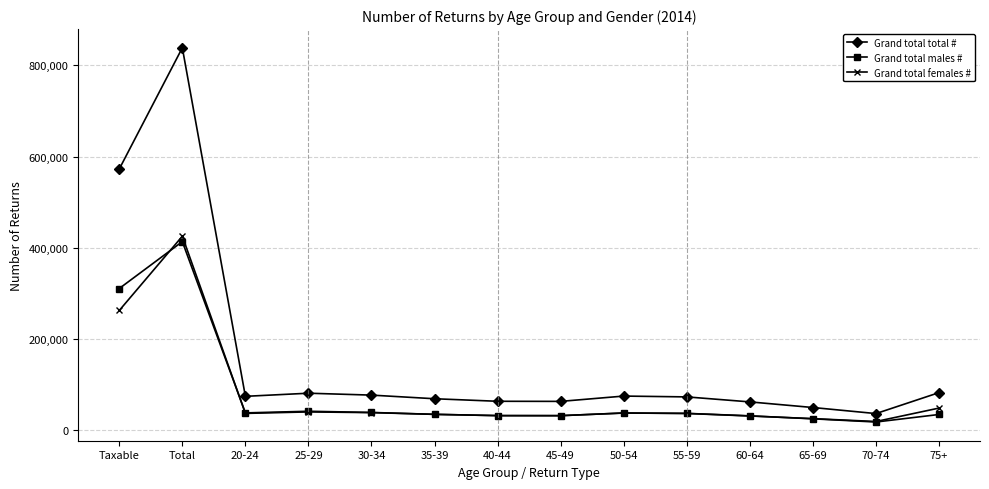

Where is the first local maximum for Grand total females #?

Total